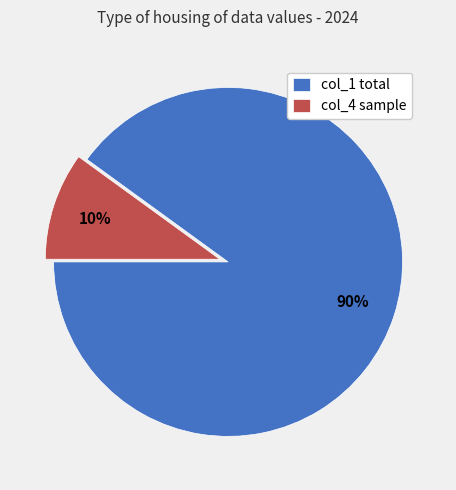

Between col_1 total and col_4 sample, which is larger?

col_1 total